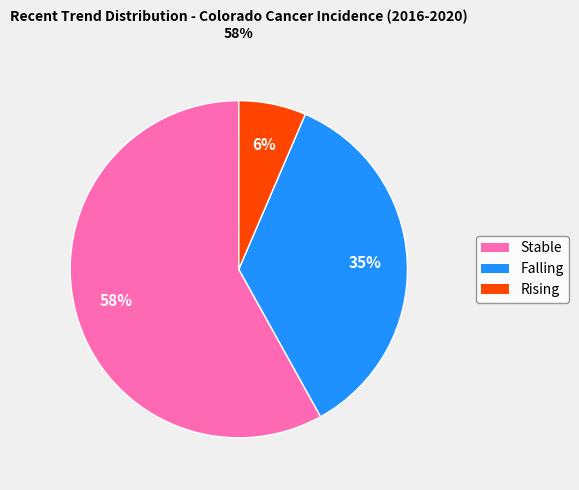

To the nearest percent, what is the average slice percentage?

33%